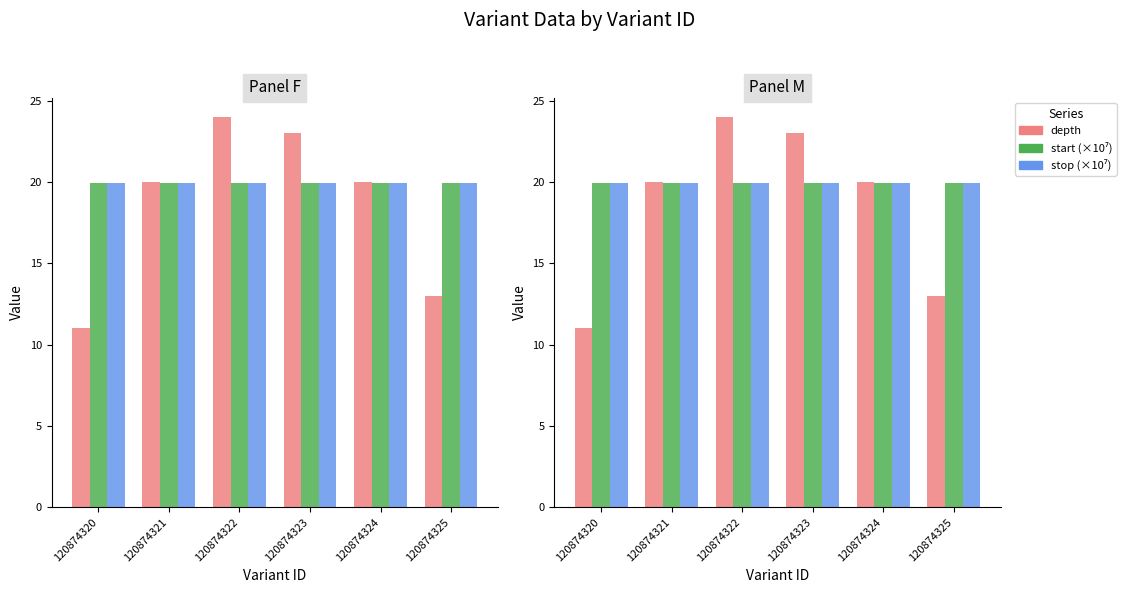

Reading left to right, extract all data points from this chart.

depth: 120874320=11.0	120874321=20.0	120874322=24.0	120874323=23.0	120874324=20.0	120874325=13.0
start (×10⁷): 120874320=19.9	120874321=19.9	120874322=19.9	120874323=19.9	120874324=19.9	120874325=19.9
stop (×10⁷): 120874320=19.9	120874321=19.9	120874322=19.9	120874323=19.9	120874324=19.9	120874325=19.9